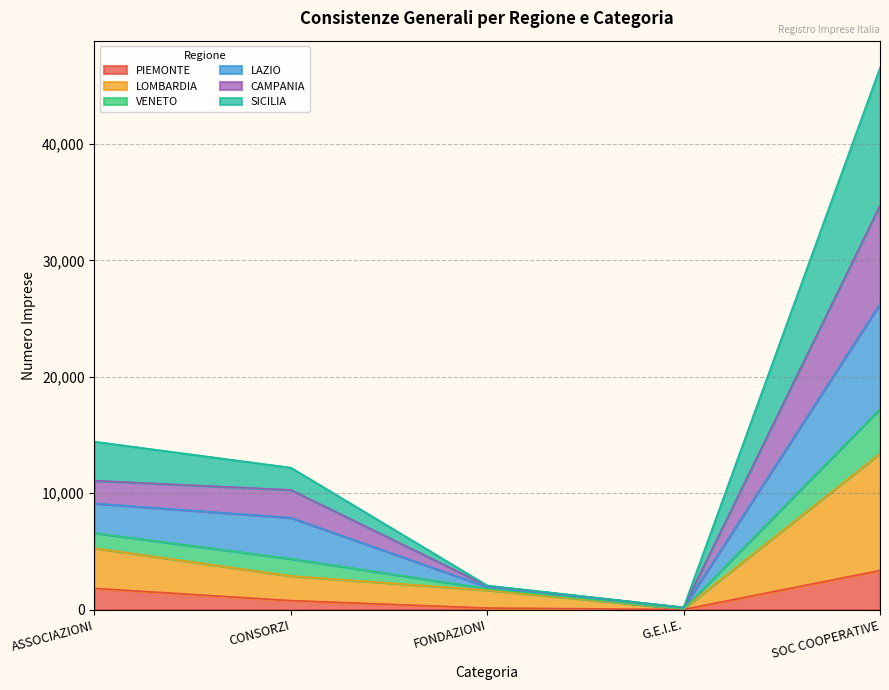

The value of PIEMONTE at ASSOCIAZIONI is 1823. True or false?

True